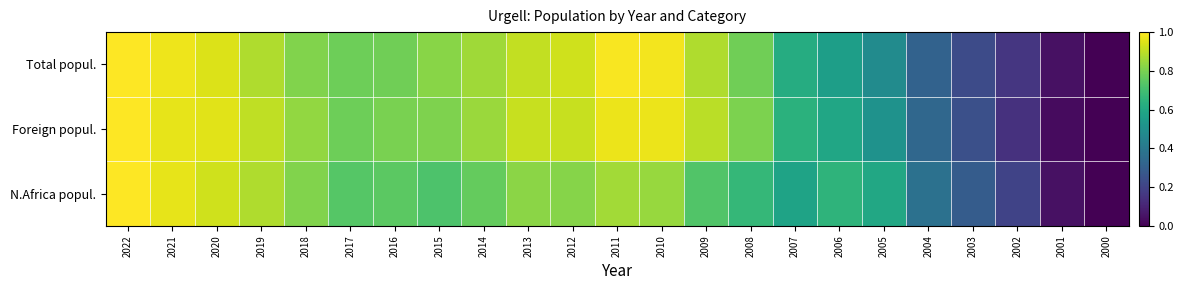

Reading left to right, extract all data points from this chart.

Total popul.: 2022=1.0	2021=1.0	2020=0.9	2019=0.9	2018=0.8	2017=0.8	2016=0.8	2015=0.8	2014=0.9	2013=0.9	2012=0.9	2011=1.0	2010=1.0	2009=0.9	2008=0.8	2007=0.6	2006=0.6	2005=0.5	2004=0.3	2003=0.2	2002=0.2	2001=0.0	2000=0.0
Foreign popul.: 2022=1.0	2021=1.0	2020=1.0	2019=0.9	2018=0.8	2017=0.8	2016=0.8	2015=0.8	2014=0.8	2013=0.9	2012=0.9	2011=1.0	2010=1.0	2009=0.9	2008=0.8	2007=0.6	2006=0.6	2005=0.5	2004=0.3	2003=0.2	2002=0.1	2001=0.0	2000=0.0
N.Africa popul.: 2022=1.0	2021=1.0	2020=0.9	2019=0.9	2018=0.8	2017=0.7	2016=0.7	2015=0.7	2014=0.8	2013=0.8	2012=0.8	2011=0.9	2010=0.8	2009=0.7	2008=0.7	2007=0.6	2006=0.6	2005=0.6	2004=0.4	2003=0.3	2002=0.2	2001=0.0	2000=0.0